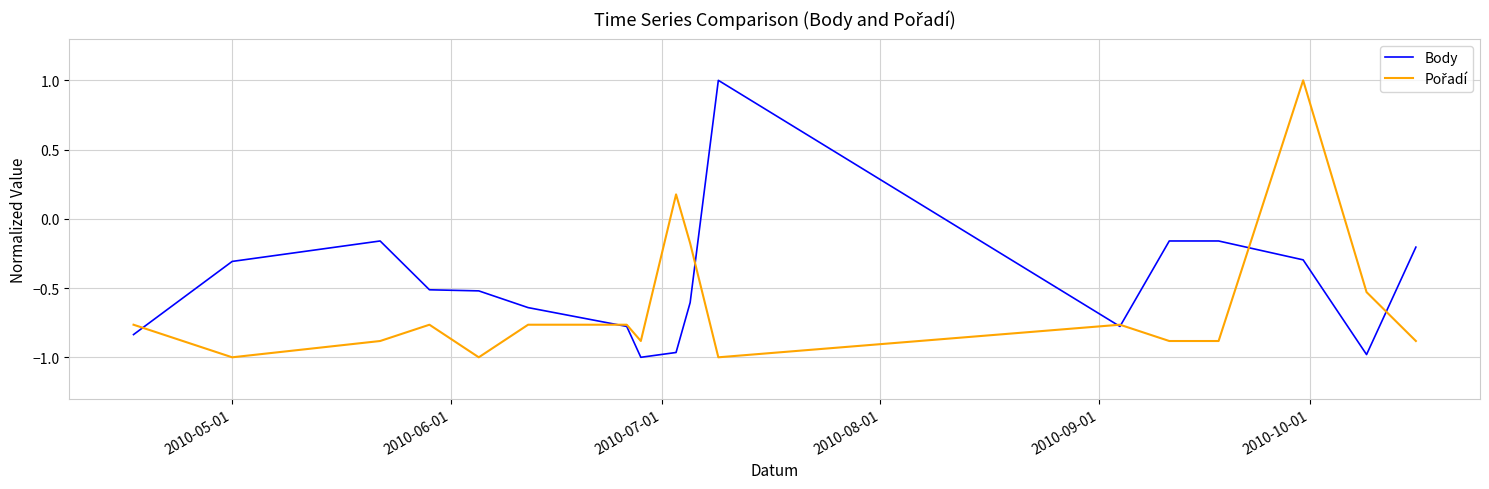

What is the highest value of the Body series?

1.0